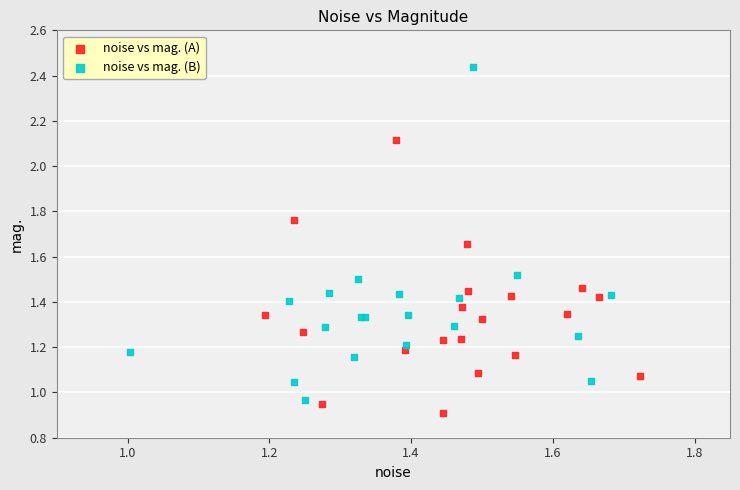

Which series reaches the maximum Y coordinate?

noise vs mag. (B)